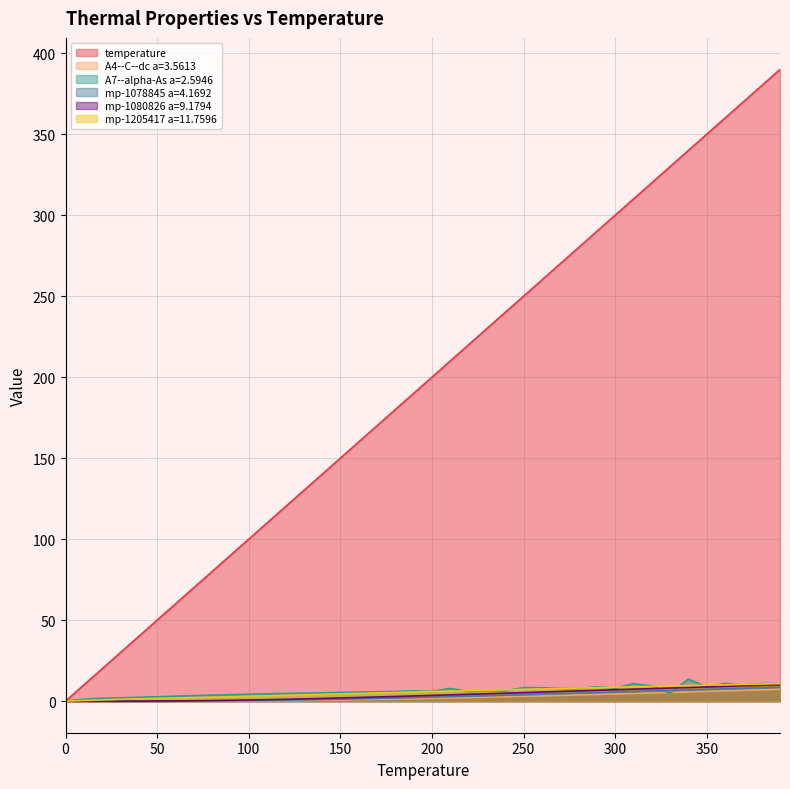

True or false: A4--C--dc a=3.5613 and mp-1205417 a=11.7596 cross at least once.

False